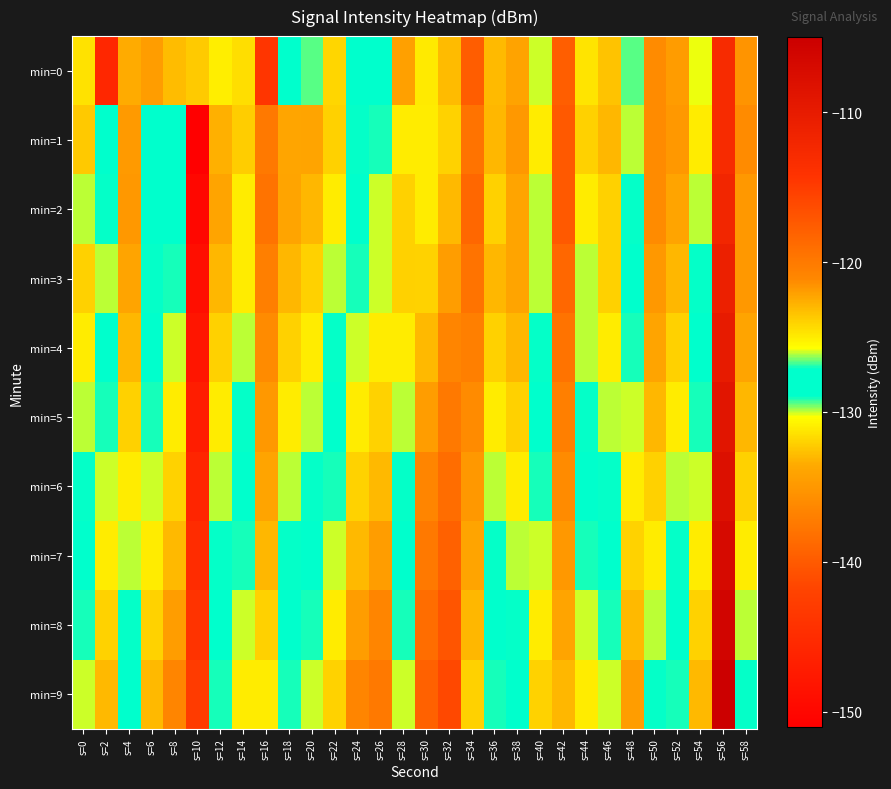

Count the number of categories in the chart.

30